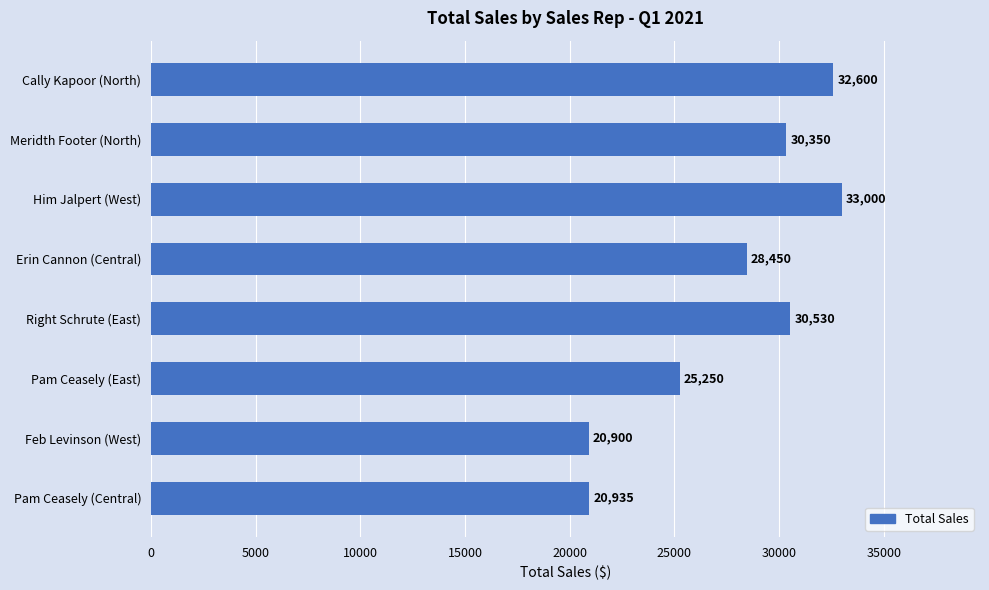

How many values are below 30350?

4